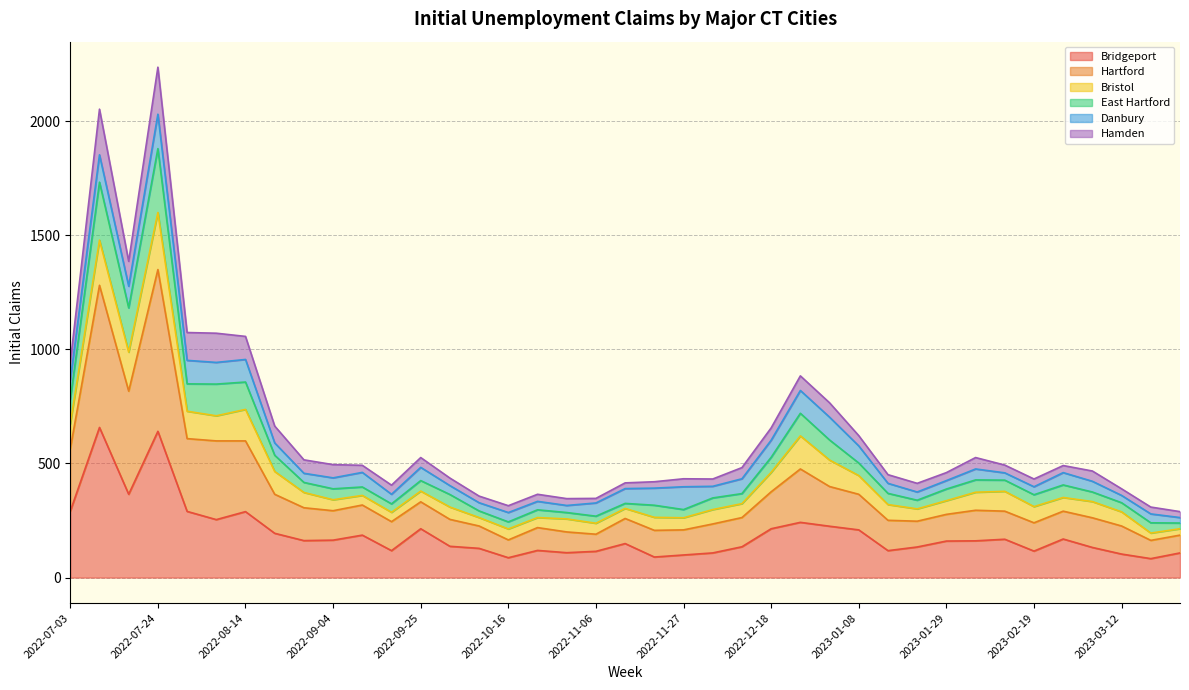

What is the highest value of the Bridgeport series?

658